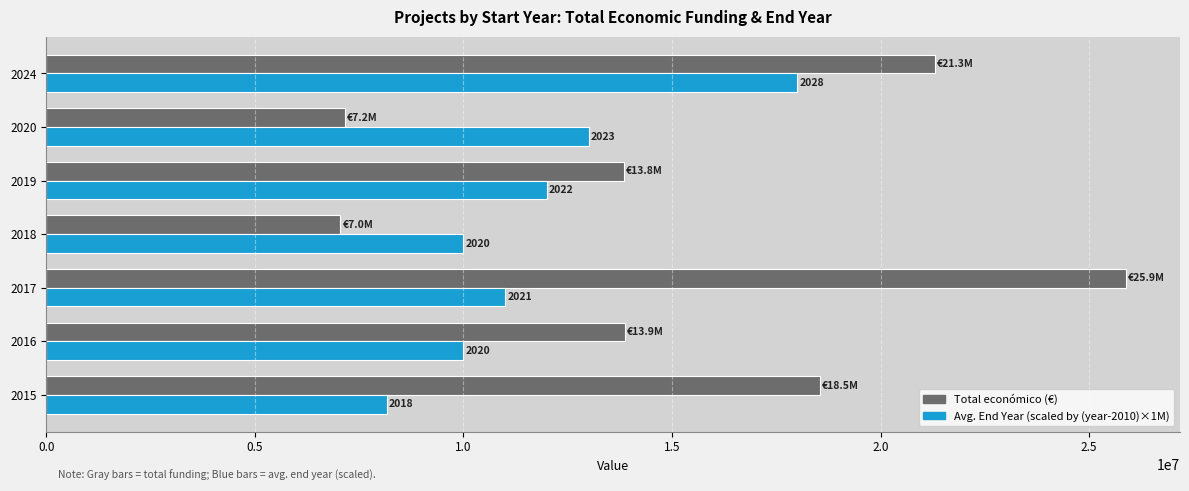

The value of Avg. End Year (scaled) at 2020 is 19786637.7. True or false?

False